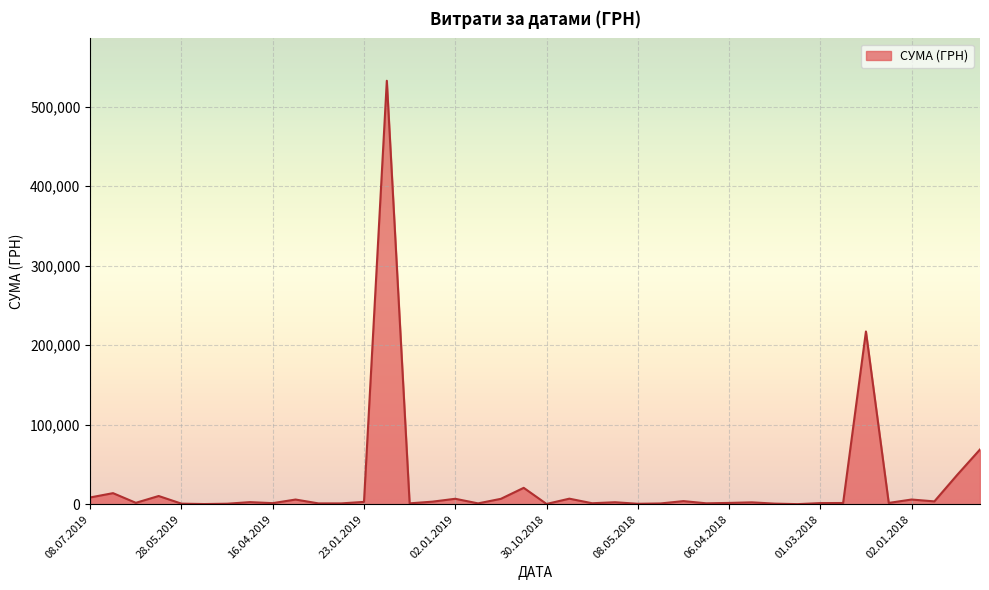

True or false: the data has more than 0 interior local peaks.

True